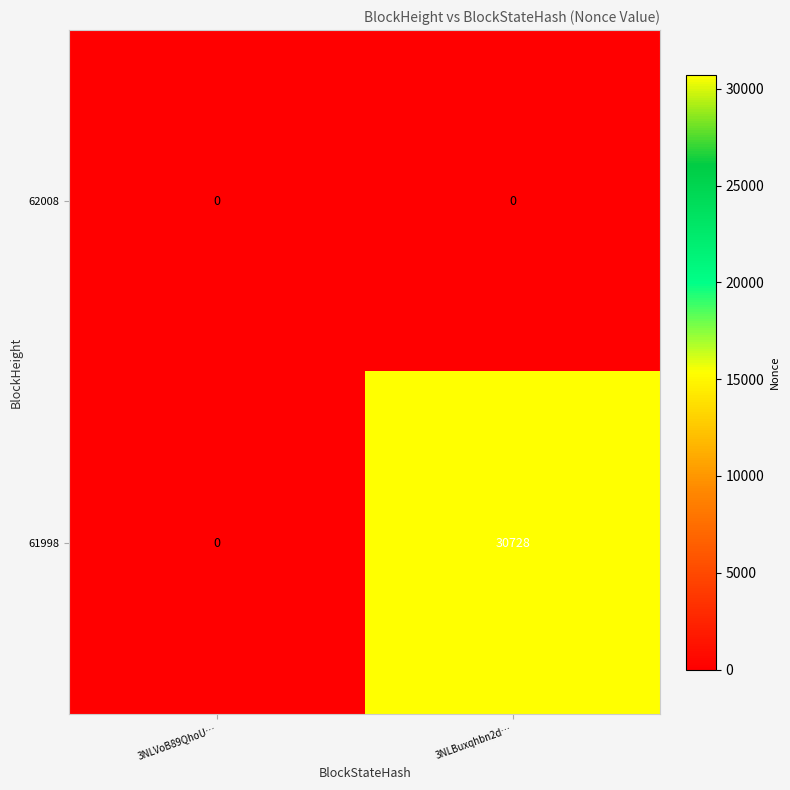

Which label corresponds to the largest value in the chart?

3NLBuxqhbn2d…